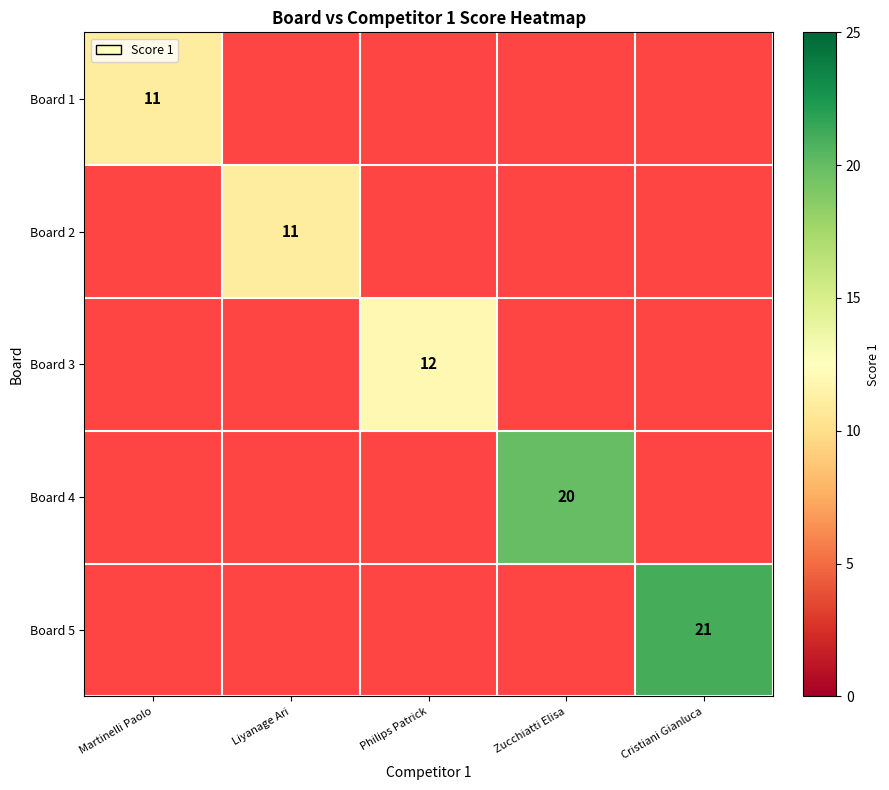

True or false: Board 5 has a value of 34 at Cristiani Gianluca.

False